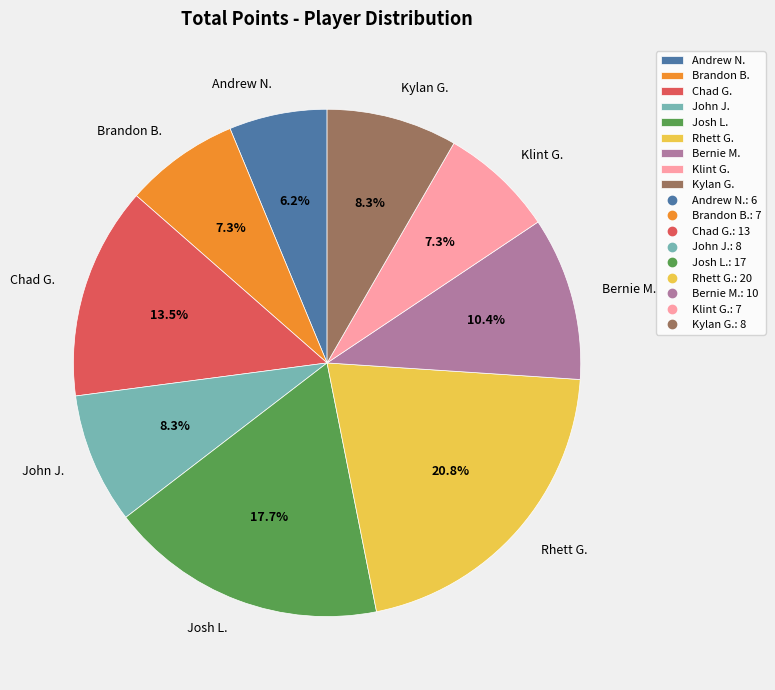

To the nearest percent, what is the average slice percentage?

11%